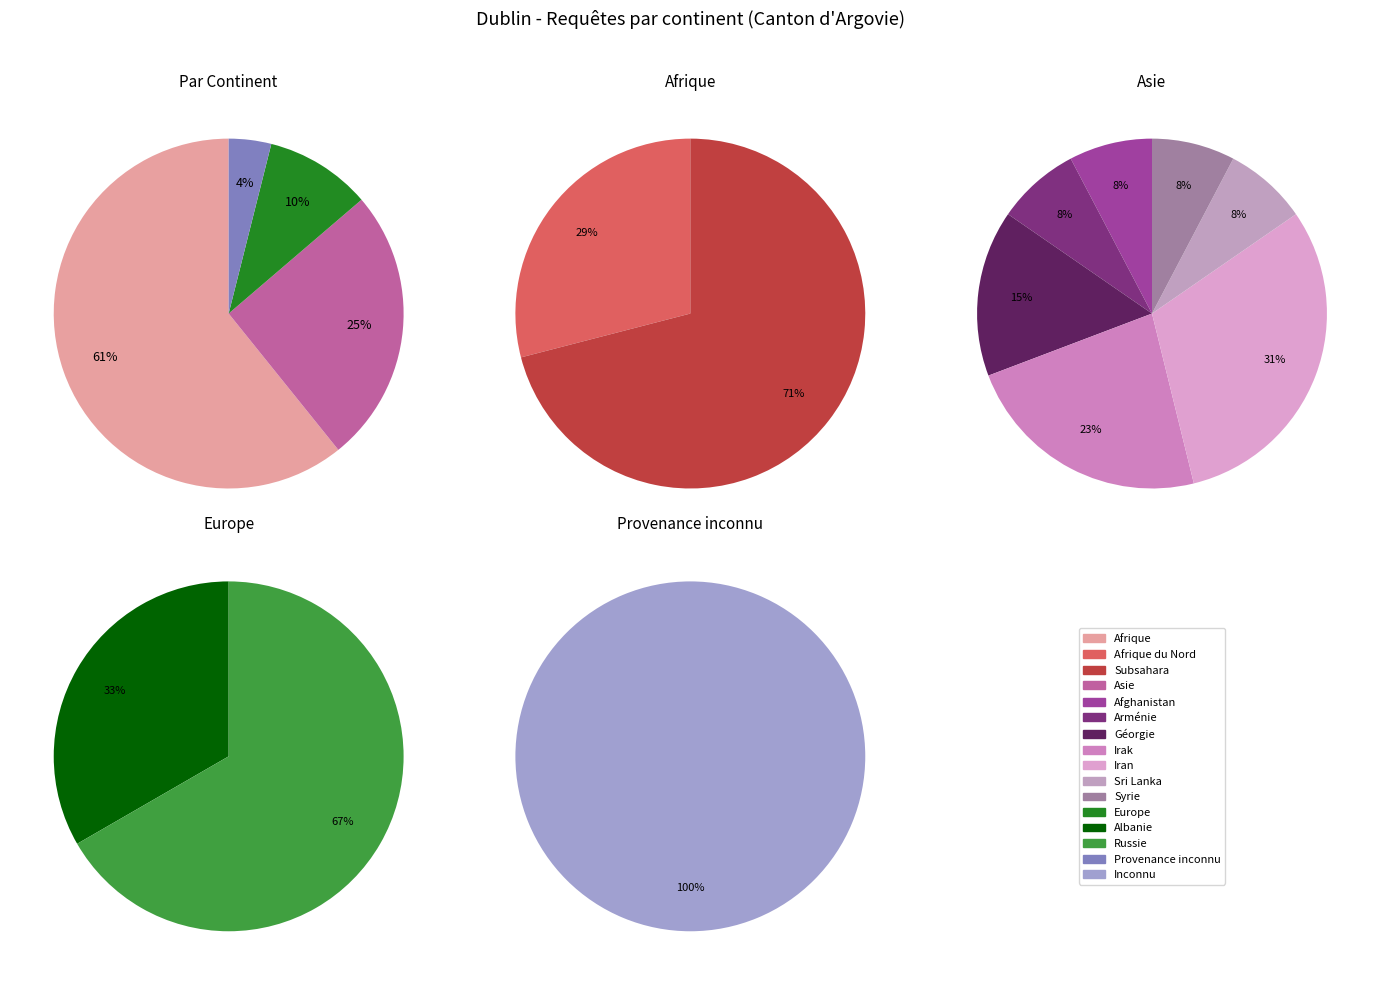

Rank the categories by value from highest to lowest.

Afrique, Asie, Europe, Provenance inconnu